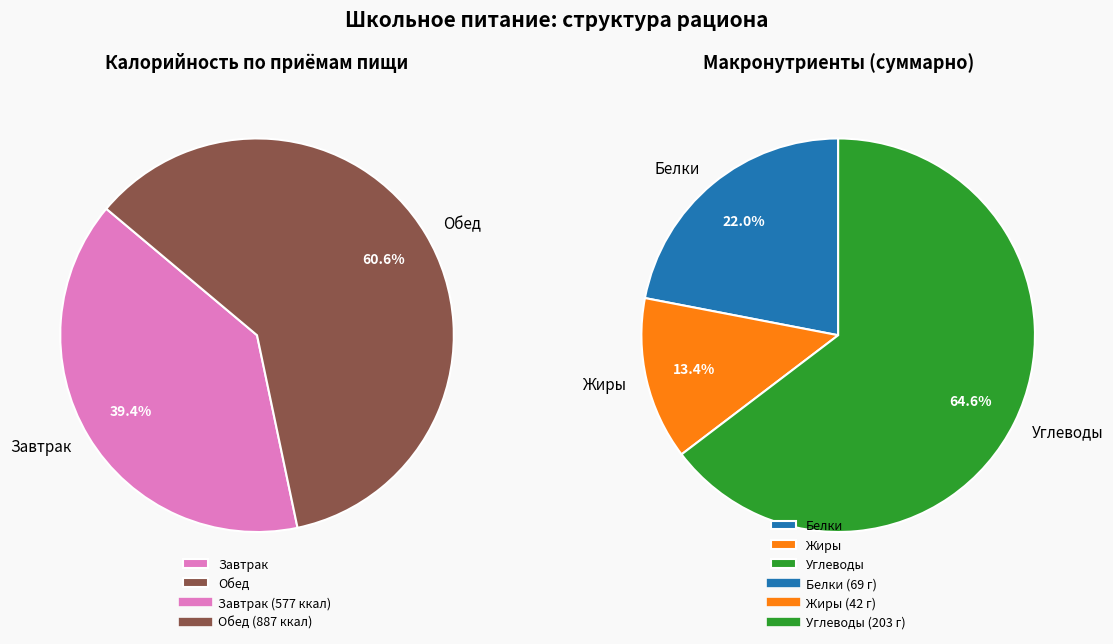

To the nearest percent, what percentage of the pie is Завтрак?

39%